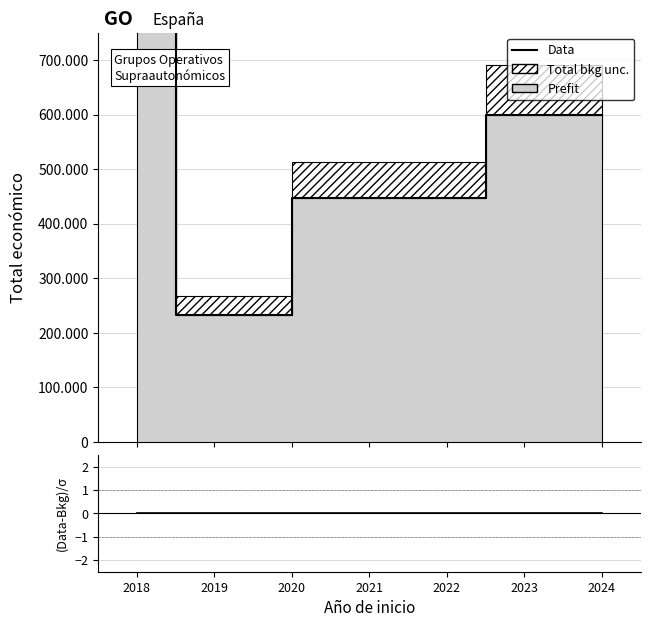

How many data points does each series have?

6